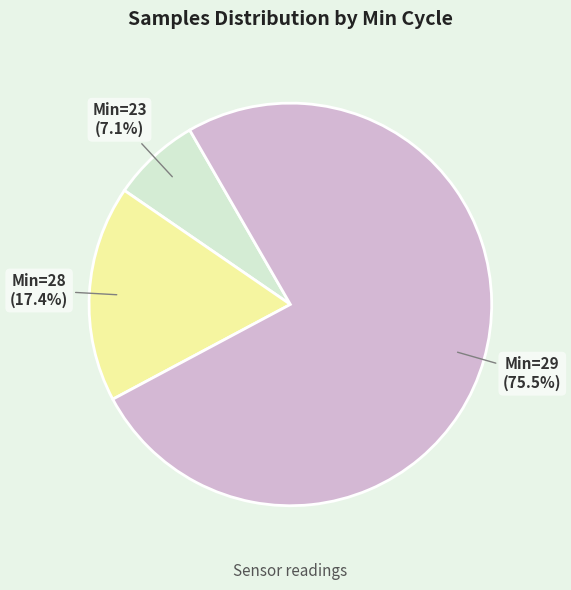

Is there any slice that represents more than half of the pie?

Yes